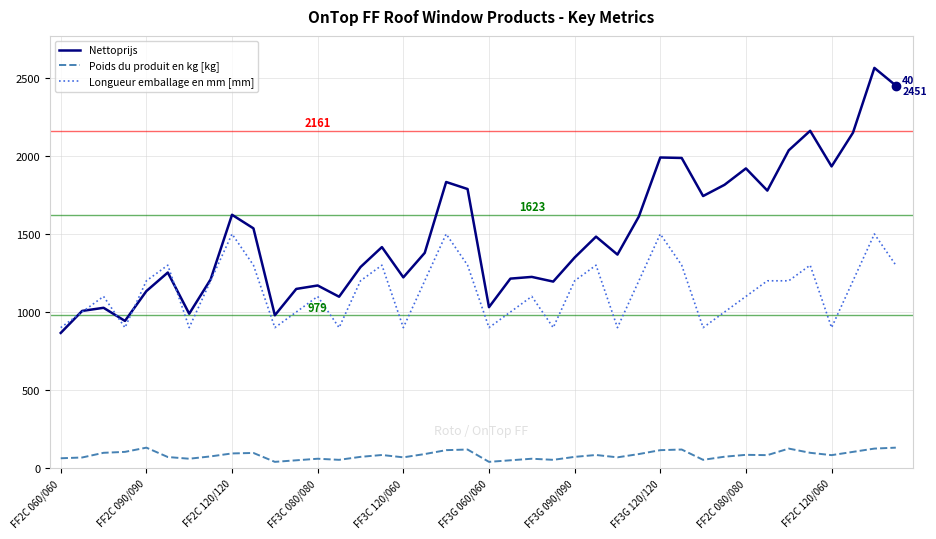

What is the maximum value shown in the chart?

2564